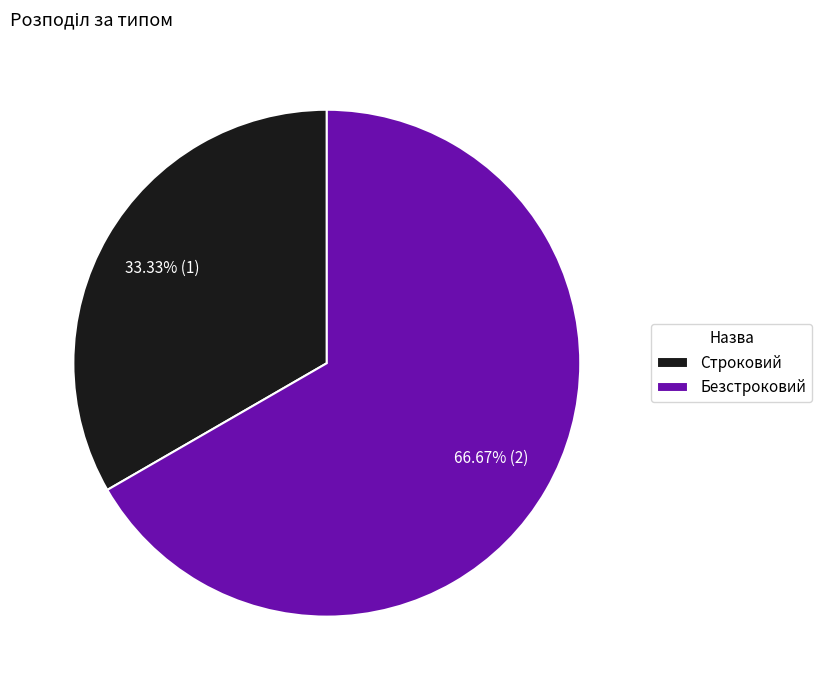

What is the smallest slice in the pie chart?

Строковий